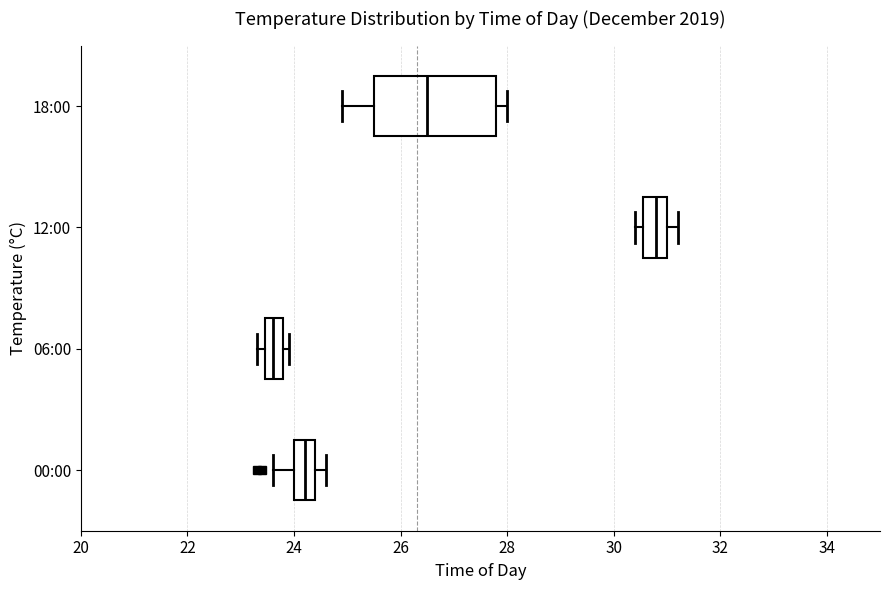

Reading bottom to top, transcribe this box plot: for each box, give where its median line is, the range the box spans, and where its two whiskers end, as read against the x-axis. The values are not printed on the chart, so give them approximately, as read against the axis.

00:00: median 24.2, box 24.0 to 24.4, whiskers 23.6 to 24.6
06:00: median 23.6, box 23.4 to 23.8, whiskers 23.4 (just left of the box's left edge) to 24.0
12:00: median 30.8, box 30.6 to 31.0, whiskers 30.4 to 31.2
18:00: median 26.6, box 25.6 to 27.8, whiskers 25.0 to 28.0